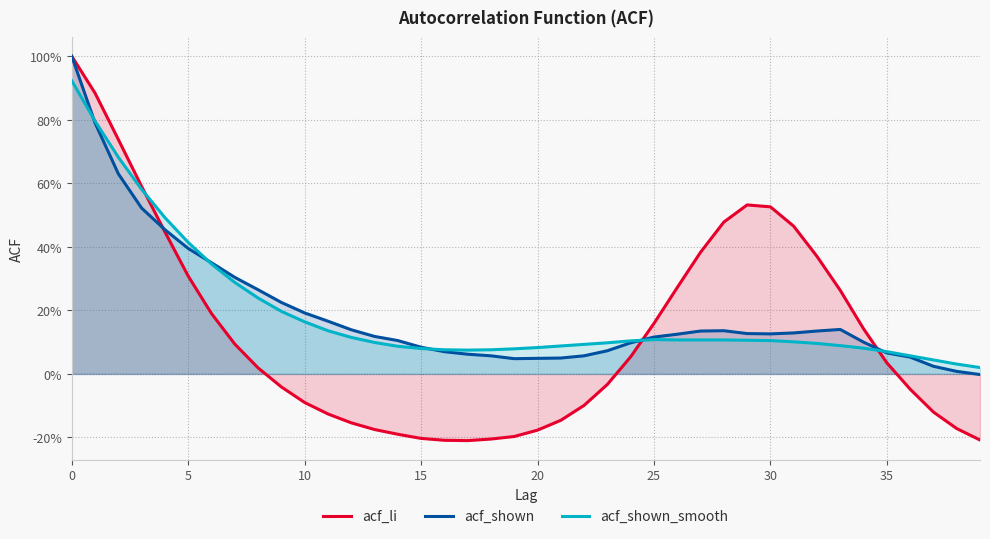

In acf_shown, how many points are higher than both neighbors (excluding endpoints)?

2